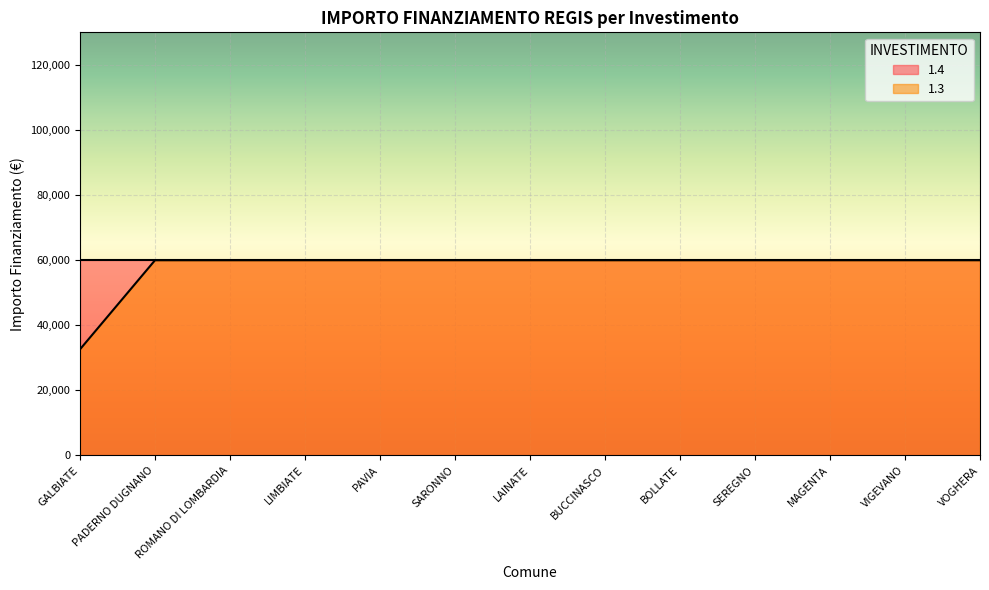

Rank the categories by value from highest to lowest.

PADERNO DUGNANO, ROMANO DI LOMBARDIA, LIMBIATE, PAVIA, SARONNO, LAINATE, BUCCINASCO, BOLLATE, SEREGNO, MAGENTA, VIGEVANO, VOGHERA, GALBIATE